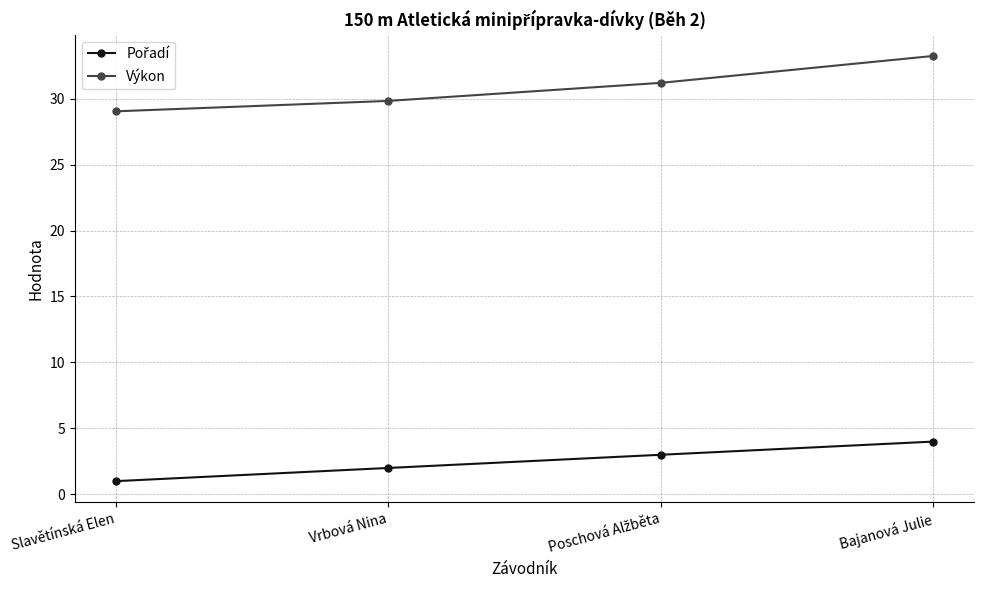

The value of Výkon at Slavětínská Elen is 29.0. True or false?

True